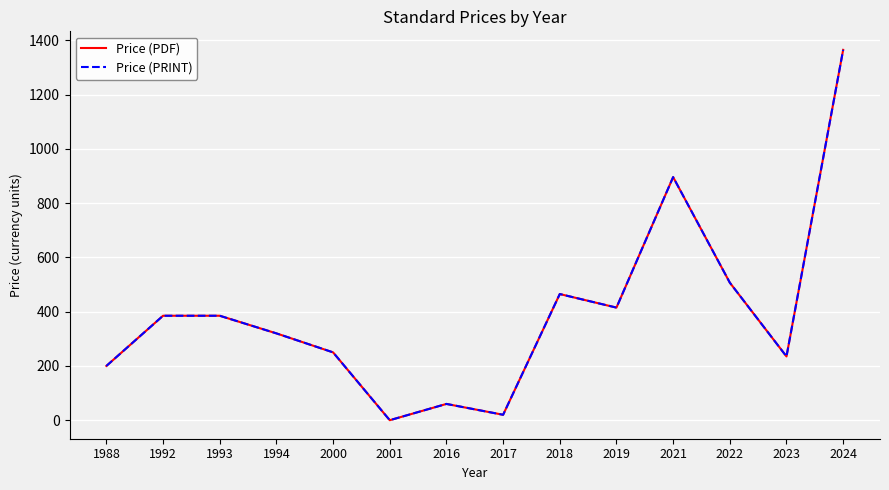

Is it true that Price (PDF) equals 250 at 2000?

True